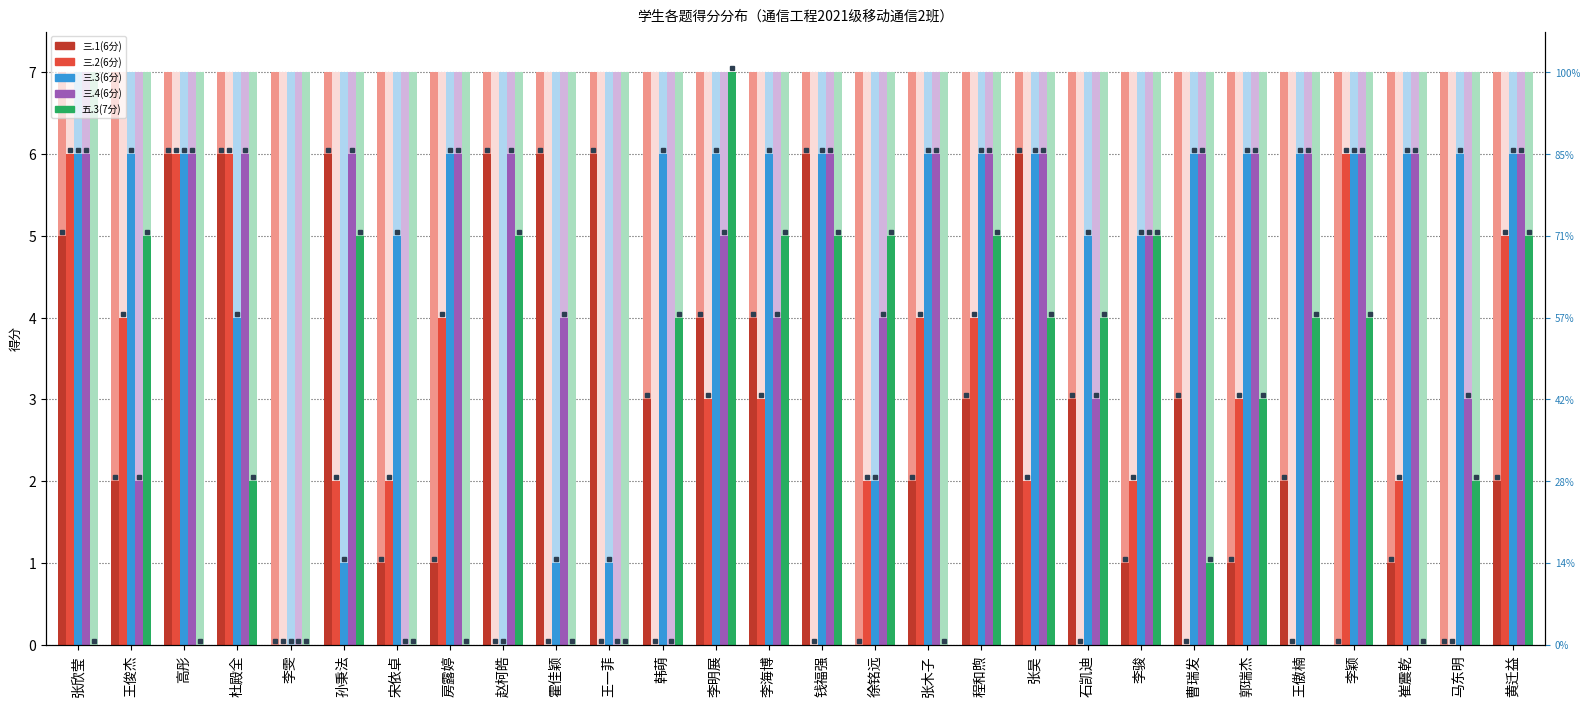

Which series changed the most between 李雯 and 宋依卓?

三.3(6分)